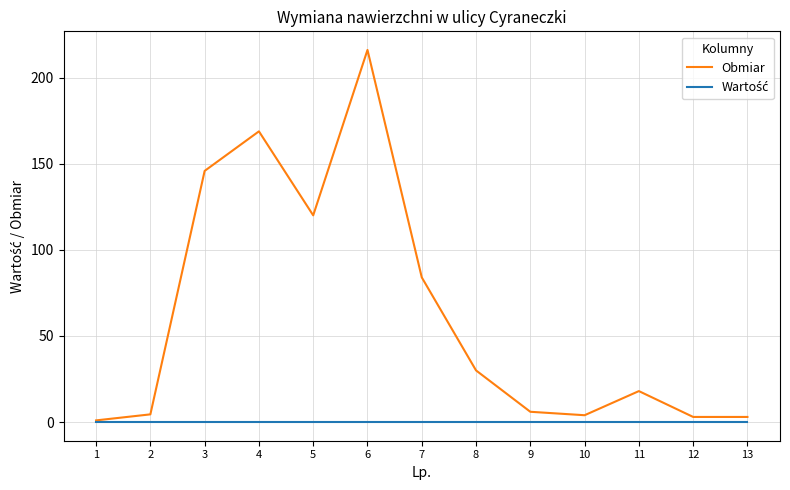

How many lines are shown in the chart?

2